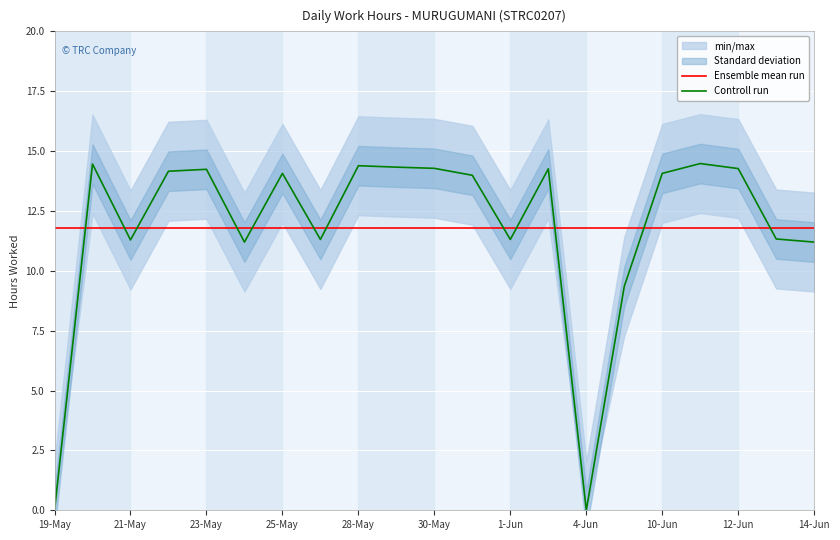

What is the maximum value for Controll run?

14.5